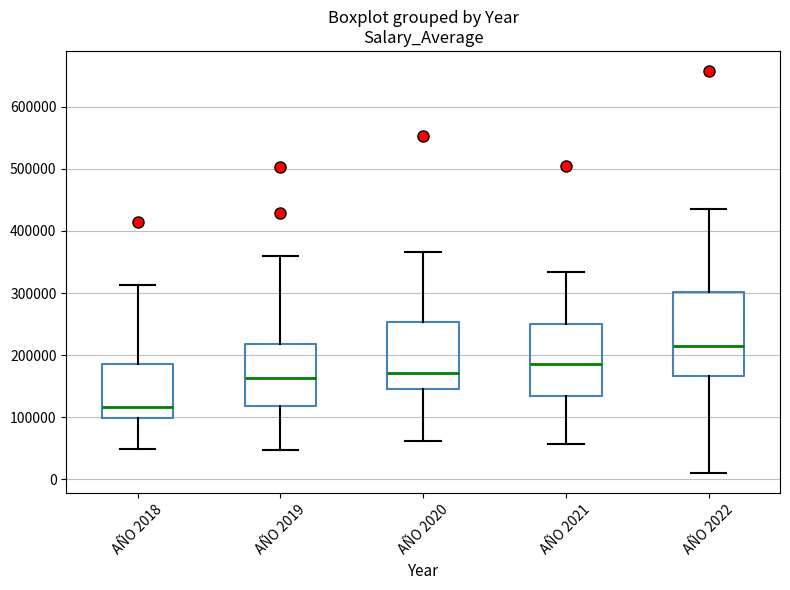

Comparing the boxes themselves (not the whiskers), which one is the tallest?

AÑO 2022